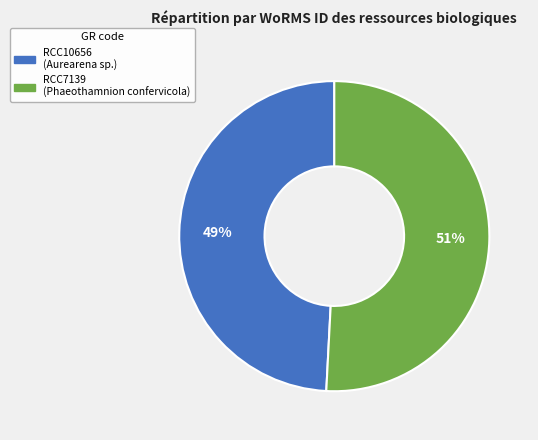

Combined, do RCC7139 and RCC10656 account for over 50%?

Yes